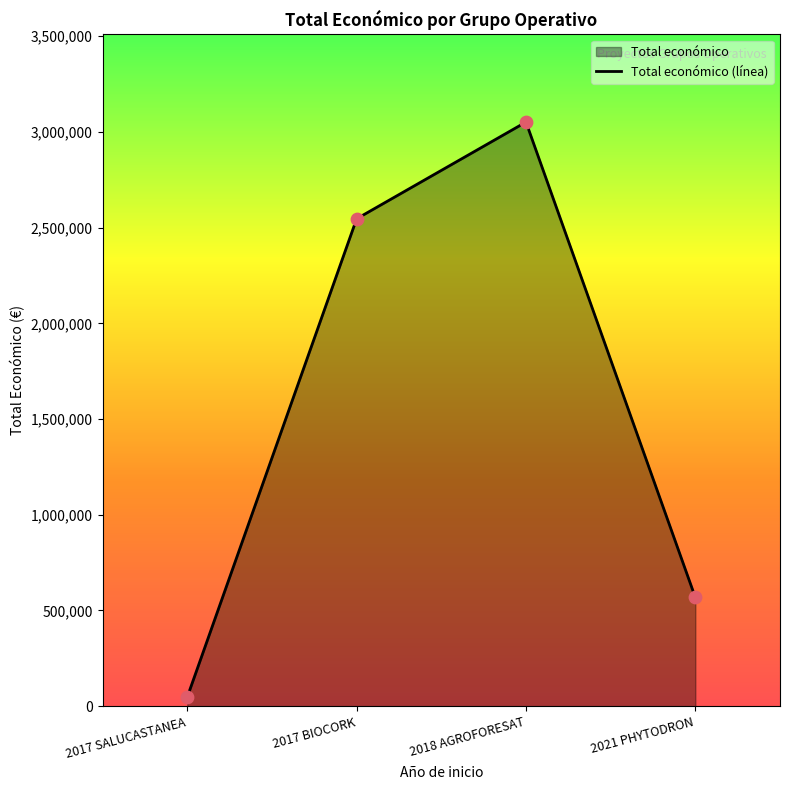

Approximately how many times larger is the value at 2018 AGROFORESAT compared to 2017 BIOCORK?

1.2